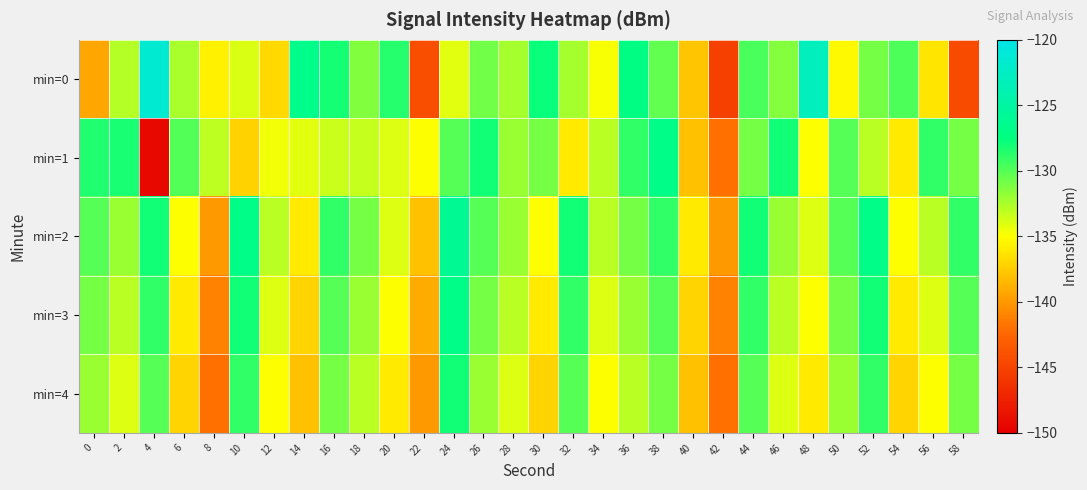

Reading left to right, extract all data points from this chart.

min=0: 0=-139.3	2=-132.9	4=-121.4	6=-132.5	8=-135.6	10=-133.8	12=-136.9	14=-126.7	16=-128.1	18=-131.3	20=-128.7	22=-144.3	24=-134.2	26=-130.9	28=-132.3	30=-127.8	32=-132.3	34=-134.9	36=-127.2	38=-130.4	40=-137.7	42=-145.2	44=-129.6	46=-131.5	48=-123.0	50=-135.3	52=-131.0	54=-129.8	56=-136.2	58=-144.4
min=1: 0=-128.5	2=-128.3	4=-149.4	6=-129.9	8=-133.1	10=-137.2	12=-134.6	14=-134.1	16=-133.4	18=-133.3	20=-134.0	22=-135.0	24=-130.0	26=-128.0	28=-132.0	30=-131.0	32=-136.0	34=-133.0	36=-129.0	38=-127.0	40=-138.0	42=-142.0	44=-131.0	46=-128.0	48=-135.0	50=-130.0	52=-133.0	54=-136.0	56=-129.0	58=-131.0
min=2: 0=-130.0	2=-132.0	4=-128.0	6=-135.0	8=-140.0	10=-127.0	12=-133.0	14=-136.0	16=-129.0	18=-131.0	20=-134.0	22=-138.0	24=-126.0	26=-130.0	28=-132.0	30=-135.0	32=-128.0	34=-133.0	36=-131.0	38=-129.0	40=-136.0	42=-140.0	44=-128.0	46=-132.0	48=-134.0	50=-130.0	52=-127.0	54=-135.0	56=-133.0	58=-129.0
min=3: 0=-131.0	2=-133.0	4=-129.0	6=-136.0	8=-141.0	10=-128.0	12=-134.0	14=-137.0	16=-130.0	18=-132.0	20=-135.0	22=-139.0	24=-127.0	26=-131.0	28=-133.0	30=-136.0	32=-129.0	34=-134.0	36=-132.0	38=-130.0	40=-137.0	42=-141.0	44=-129.0	46=-133.0	48=-135.0	50=-131.0	52=-128.0	54=-136.0	56=-134.0	58=-130.0
min=4: 0=-132.0	2=-134.0	4=-130.0	6=-137.0	8=-142.0	10=-129.0	12=-135.0	14=-138.0	16=-131.0	18=-133.0	20=-136.0	22=-140.0	24=-128.0	26=-132.0	28=-134.0	30=-137.0	32=-130.0	34=-135.0	36=-133.0	38=-131.0	40=-138.0	42=-142.0	44=-130.0	46=-134.0	48=-136.0	50=-132.0	52=-129.0	54=-137.0	56=-135.0	58=-131.0